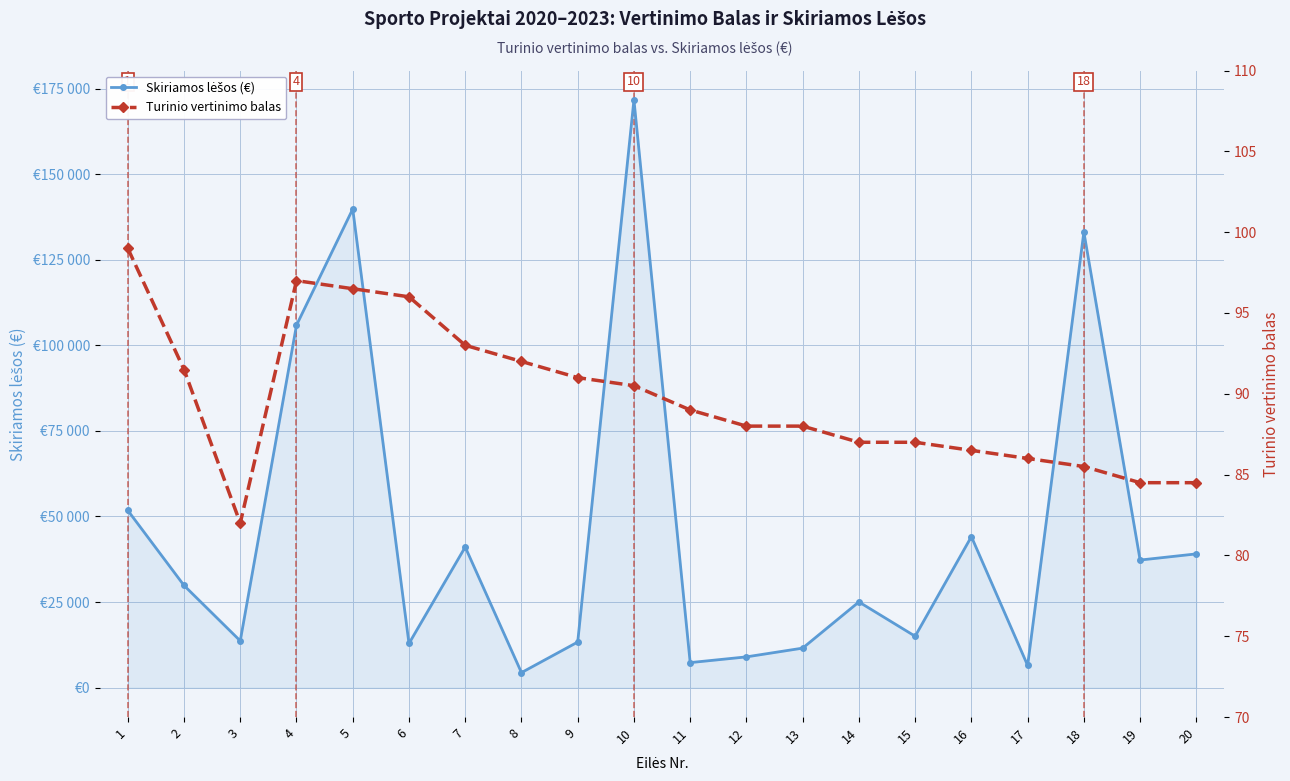

What is the minimum value shown in the chart?

82.0